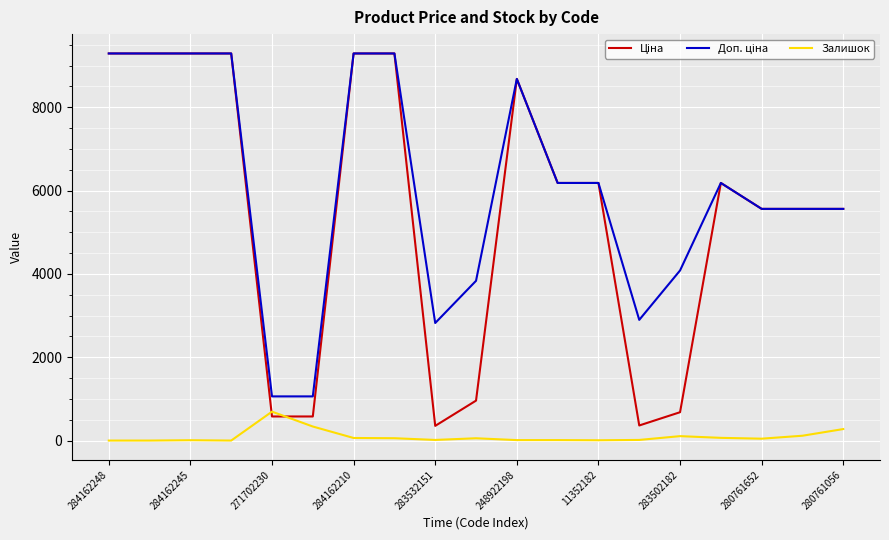

What is the maximum value shown in the chart?

9290.5